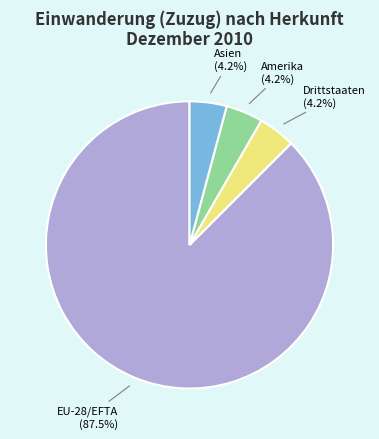

Is there any slice that represents more than half of the pie?

Yes